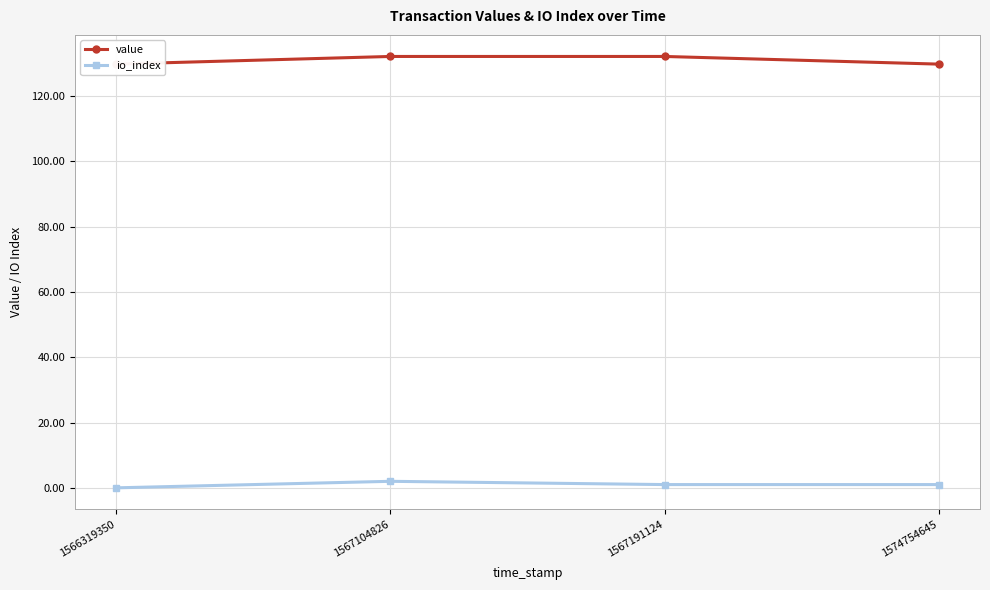

What is the difference between the maximum and second lowest values in the value series?

2.3